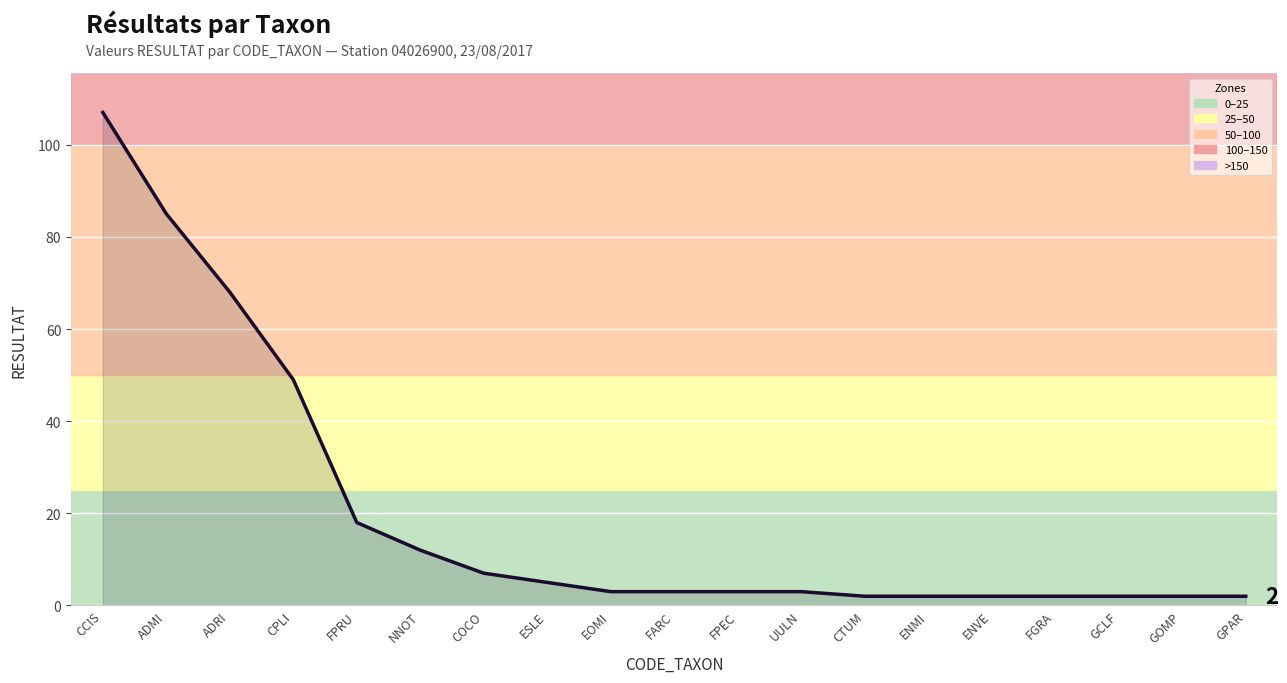

Count the number of categories in the chart.

19